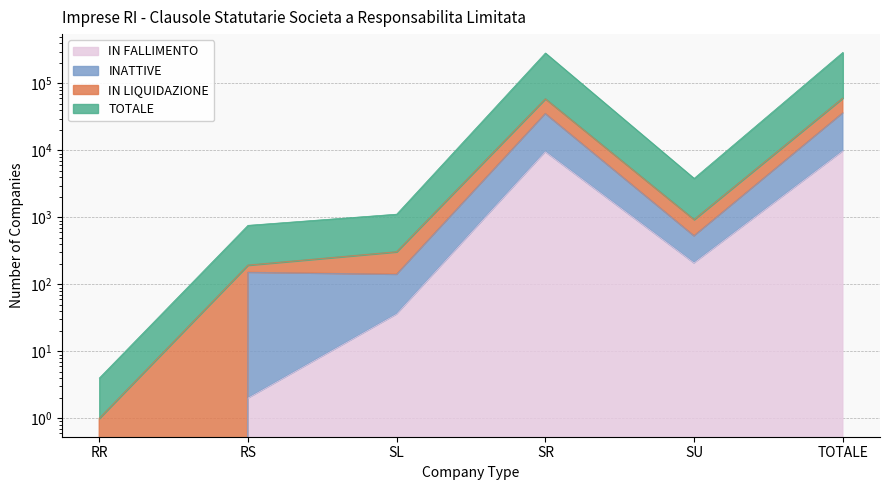

True or false: IN FALLIMENTO and TOTALE cross at least once.

False